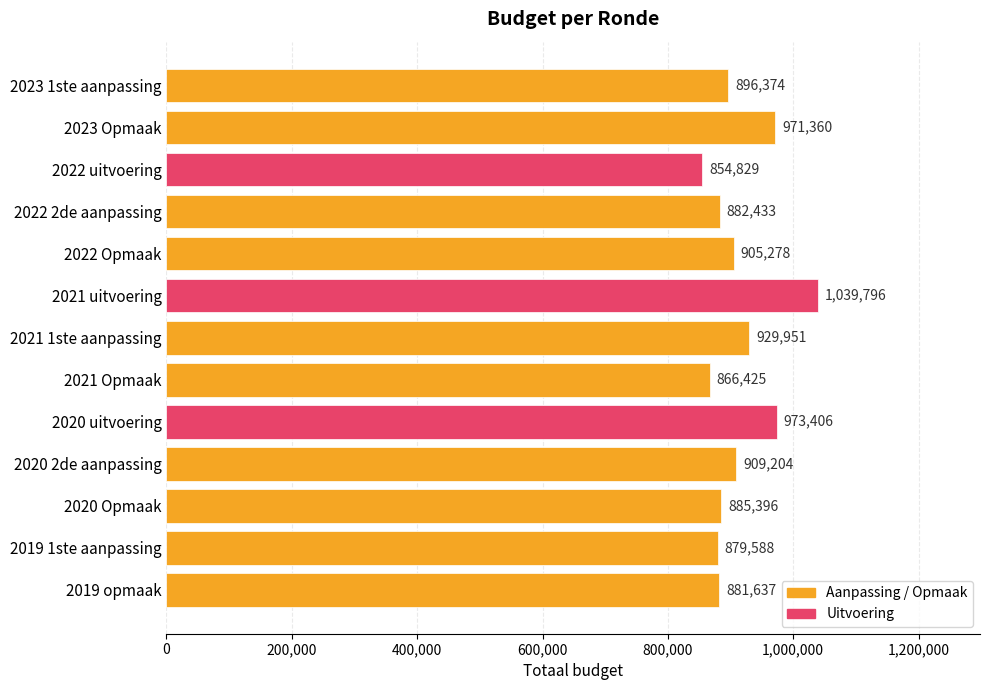

At which label is the value closest to 947312?

2021 1ste aanpassing